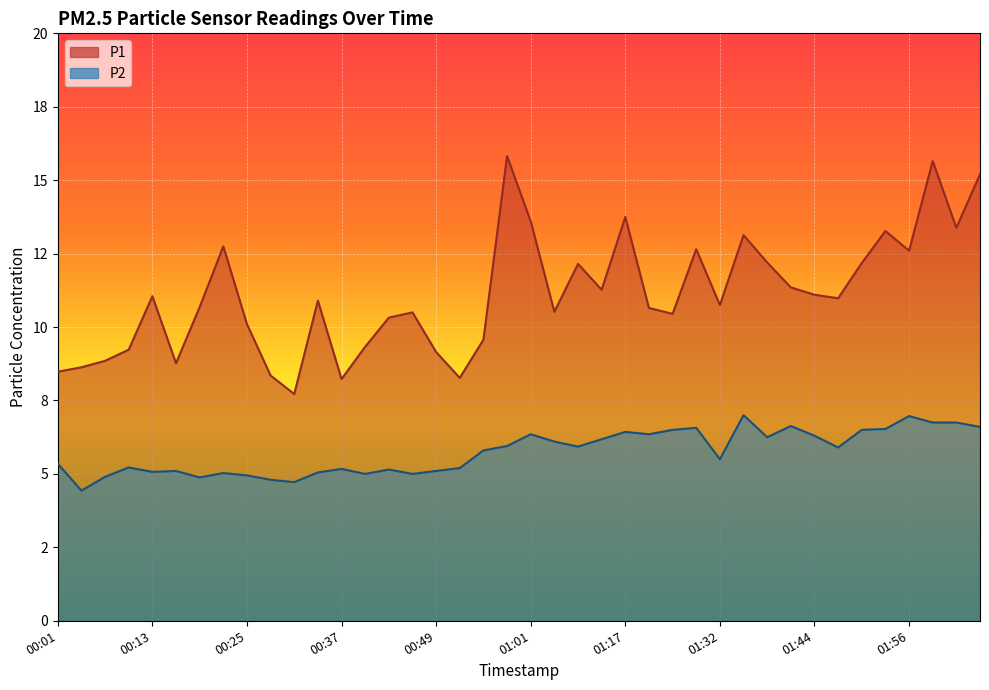

At which label is P1 closest to 11?

01:47